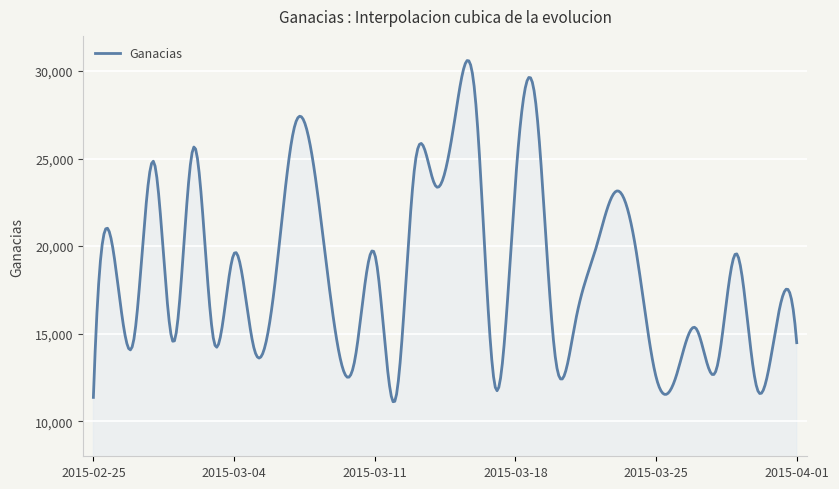

What is the difference between the maximum and minimum values?

19478.2